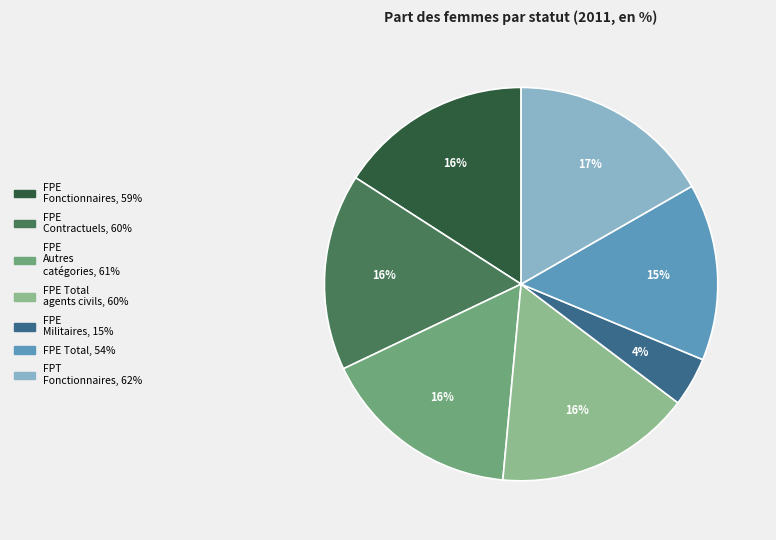

Does any single category account for the majority?

No